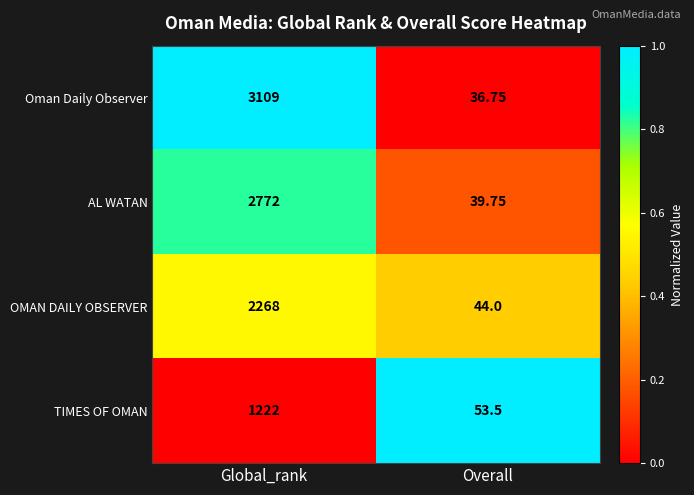

At which label is TIMES OF OMAN closest to 637?

Overall